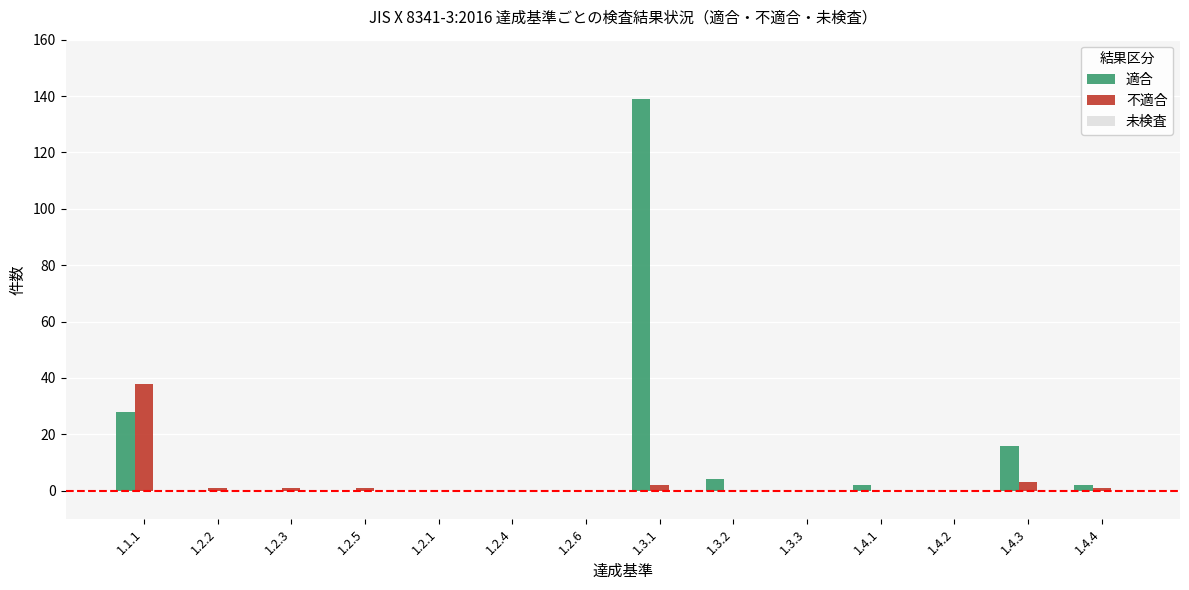

What is the sum of all 不適合 values?

47